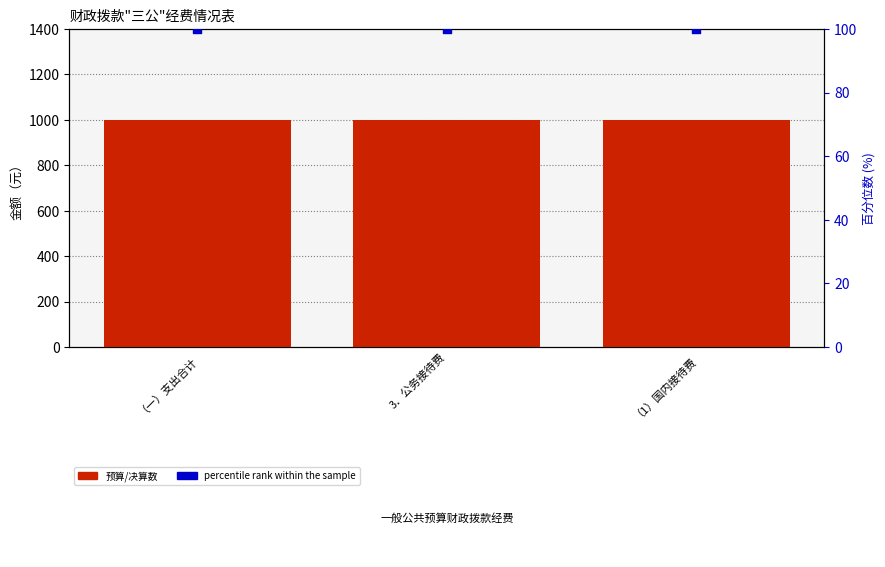

Which series contains the highest Y value?

预算数